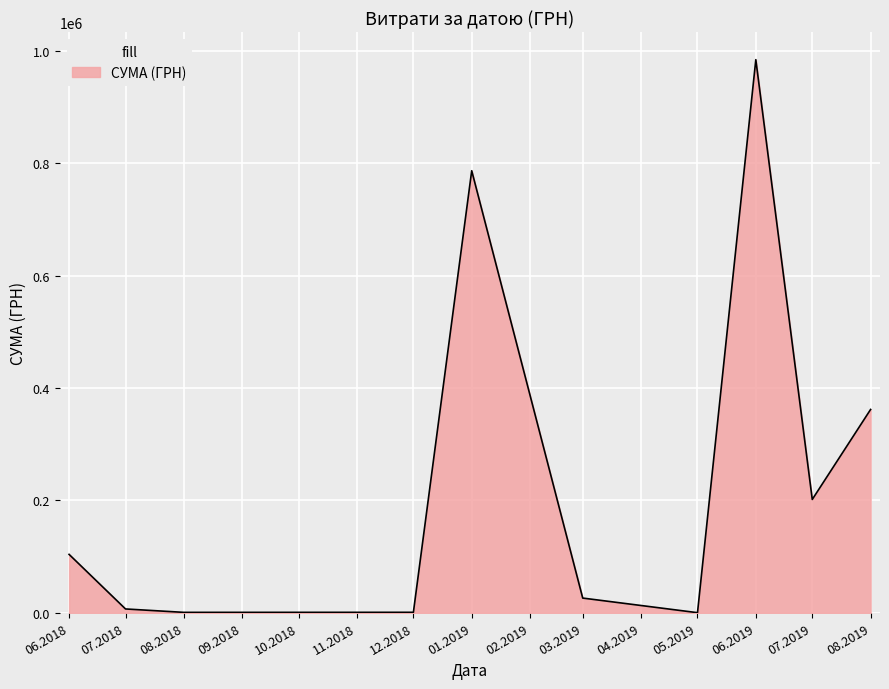

What is the greatest value displayed?

984673.4